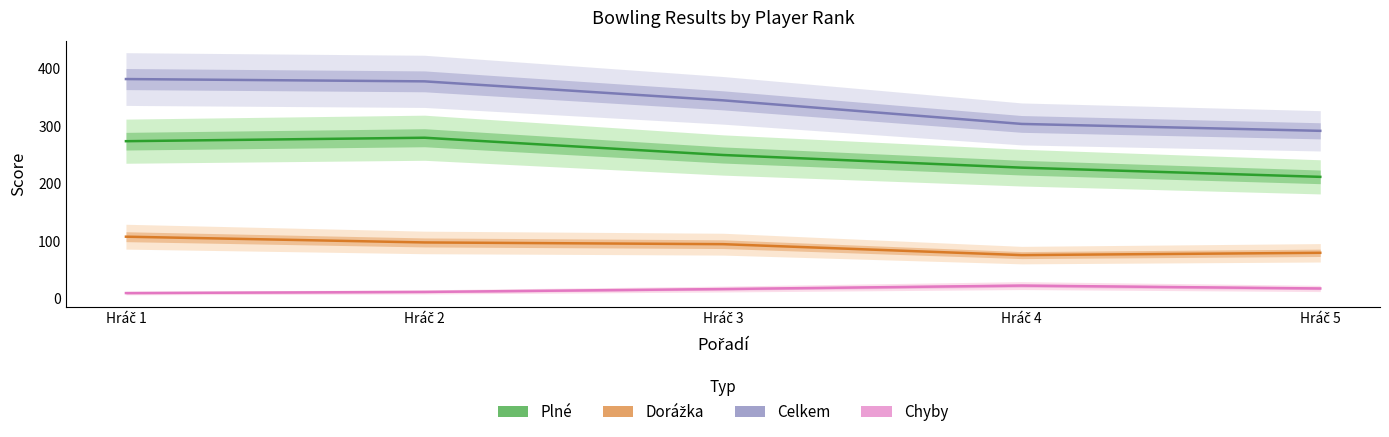

Which series has the largest total across all categories?

Celkem